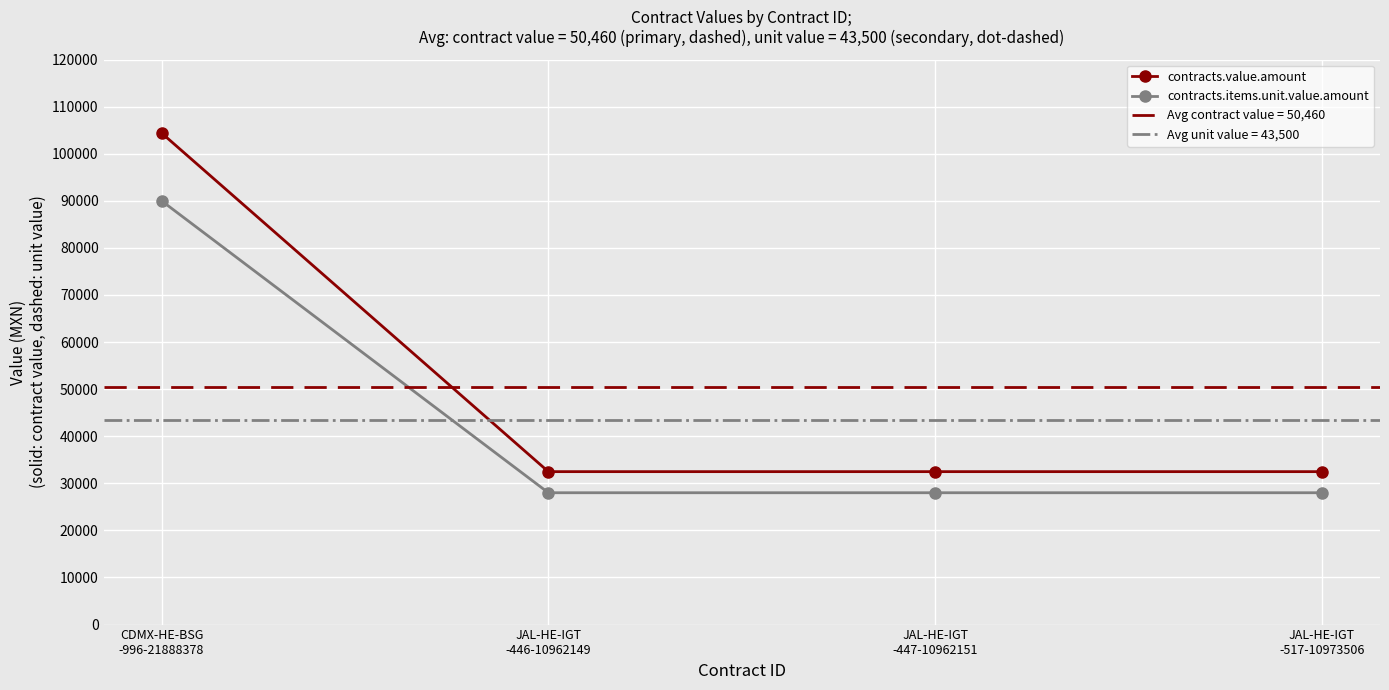

Reading right to left, extract all data points from this chart.

contracts.value.amount: 32480	32480	32480	104400
contracts.items.unit.value.amount: 28000	28000	28000	90000